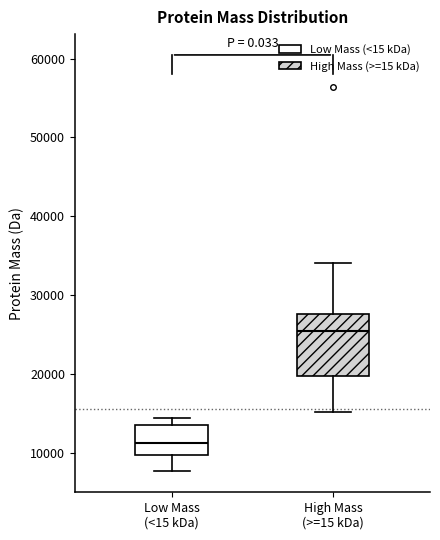

Which box is the tallest, from its lower edge to its upper edge?

High Mass (>=15 kDa)